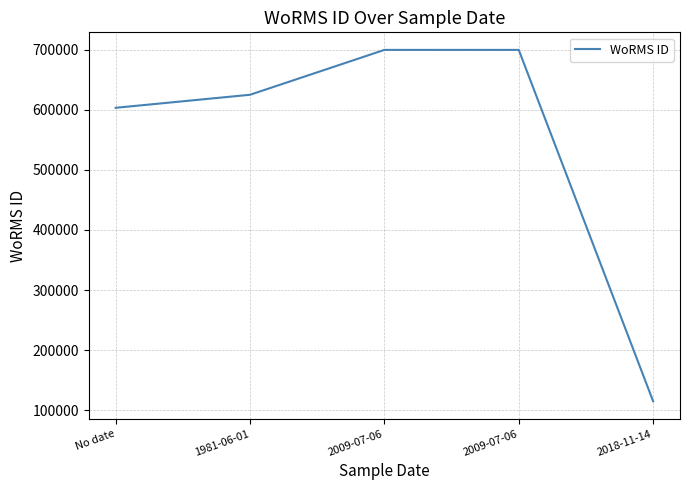

How many lines are shown in the chart?

1